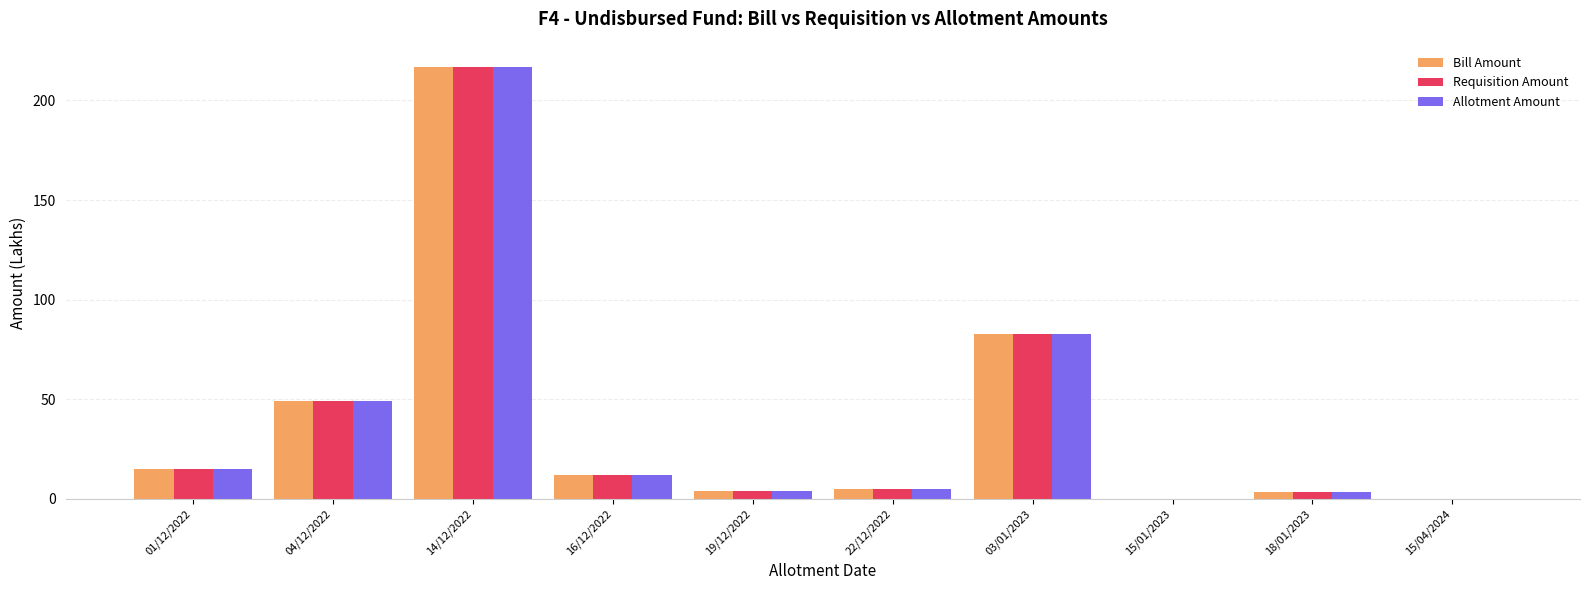

What is the maximum value for Bill Amount?

216.6